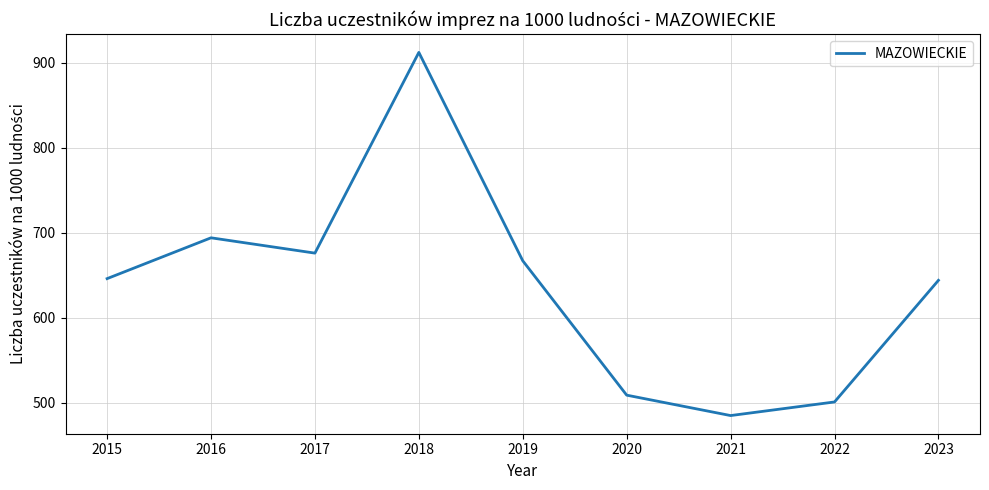

How many series are shown in this chart?

1